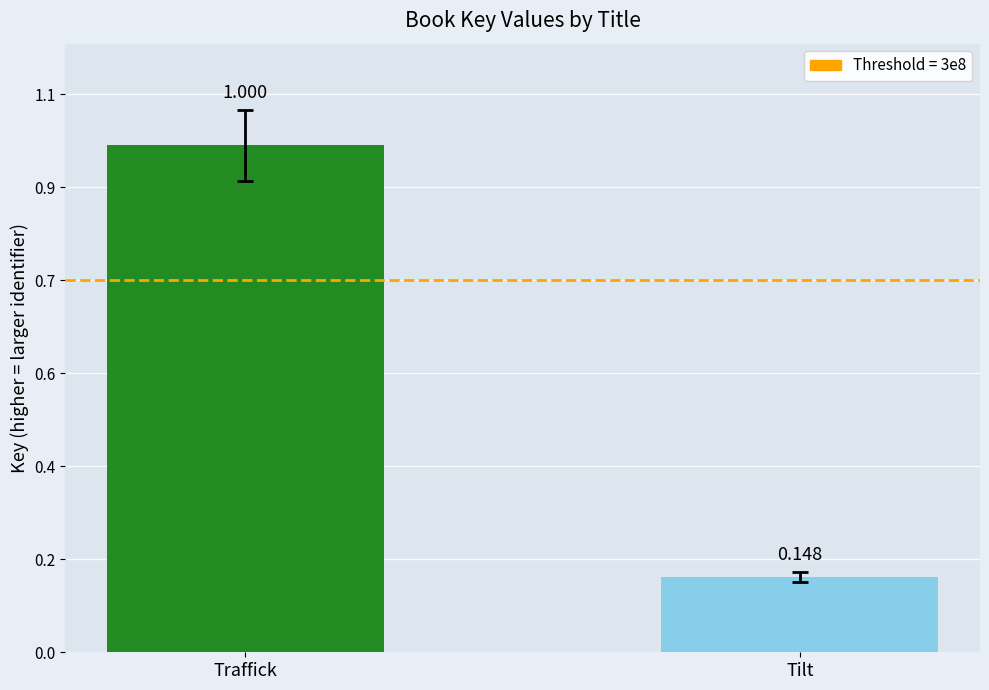

The value at Tilt is 88694748. True or false?

False